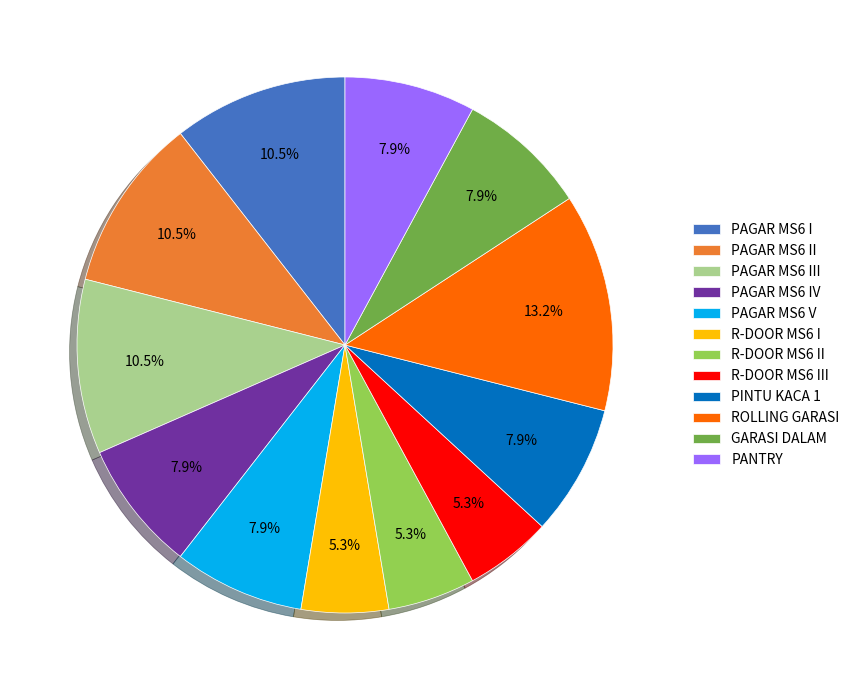

Which slice is the largest?

ROLLING GARASI